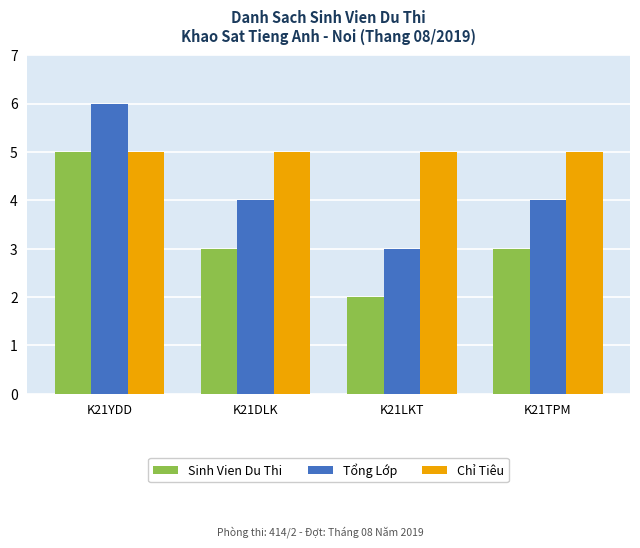

What is the approximate value of Tổng Lớp at K21TPM?

4